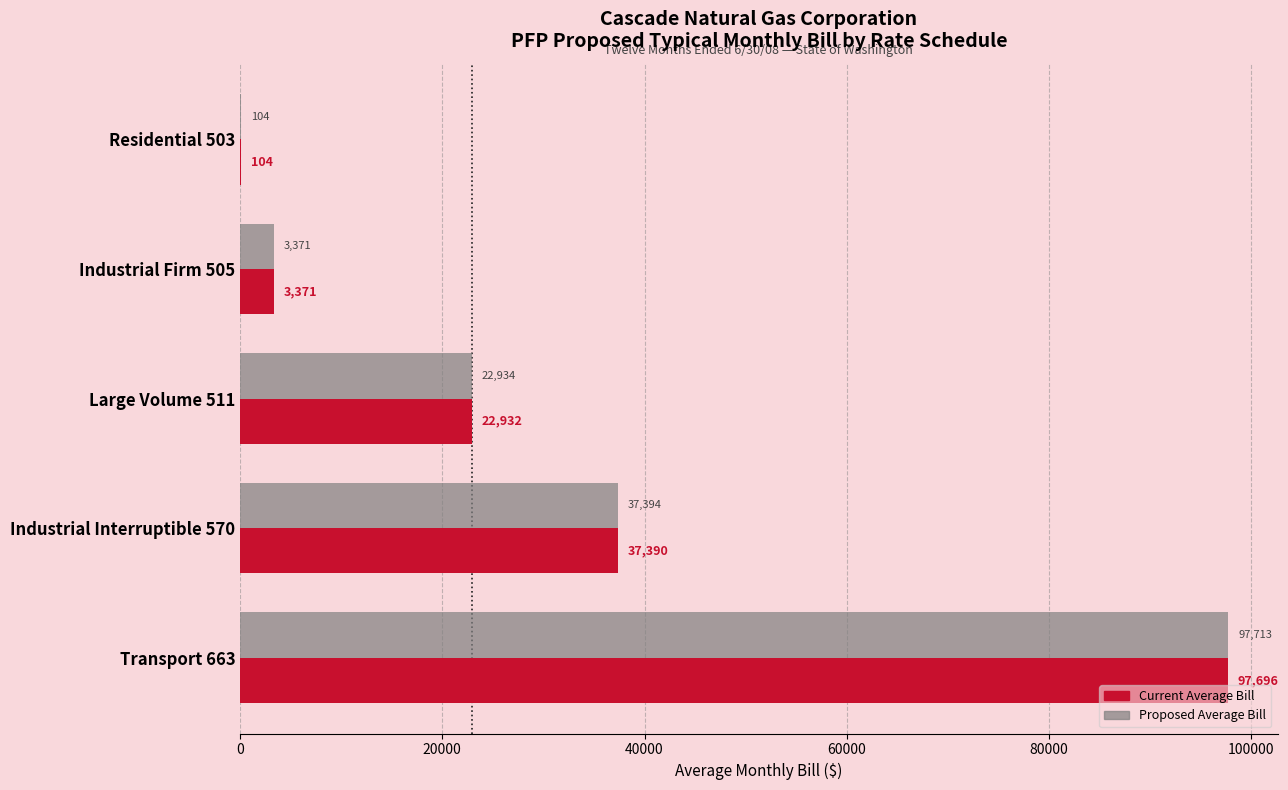

At which category is the sum across all series the highest?

Transport 663